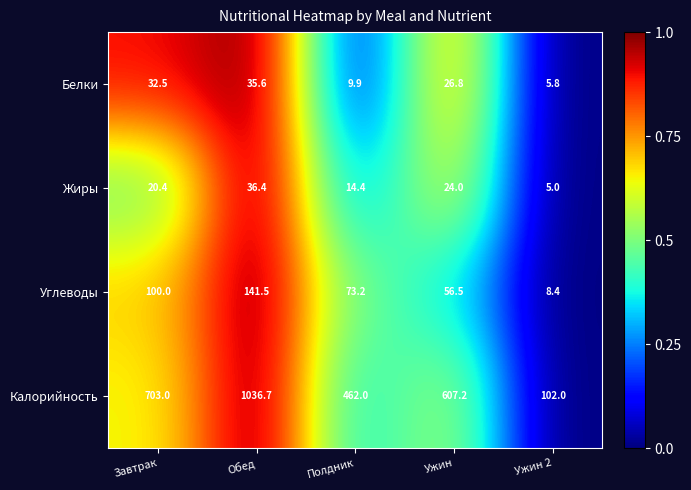

Which series has the largest range (max minus min)?

Калорийность